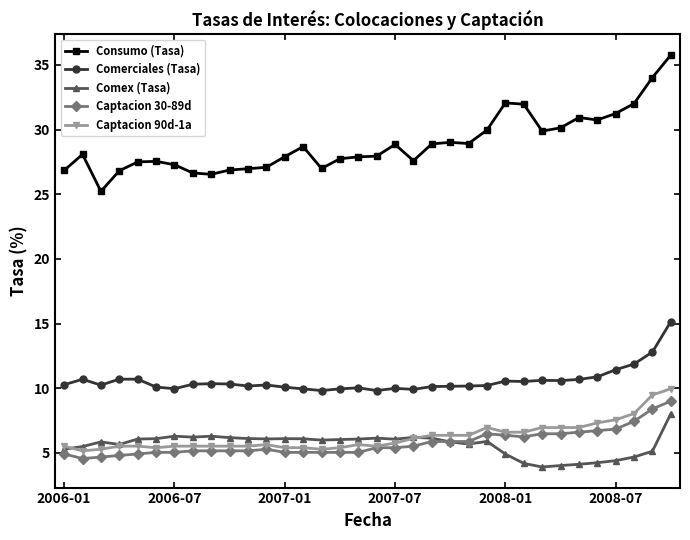

True or false: Comerciales (Tasa) and Captacion 90d-1a cross at least once.

False